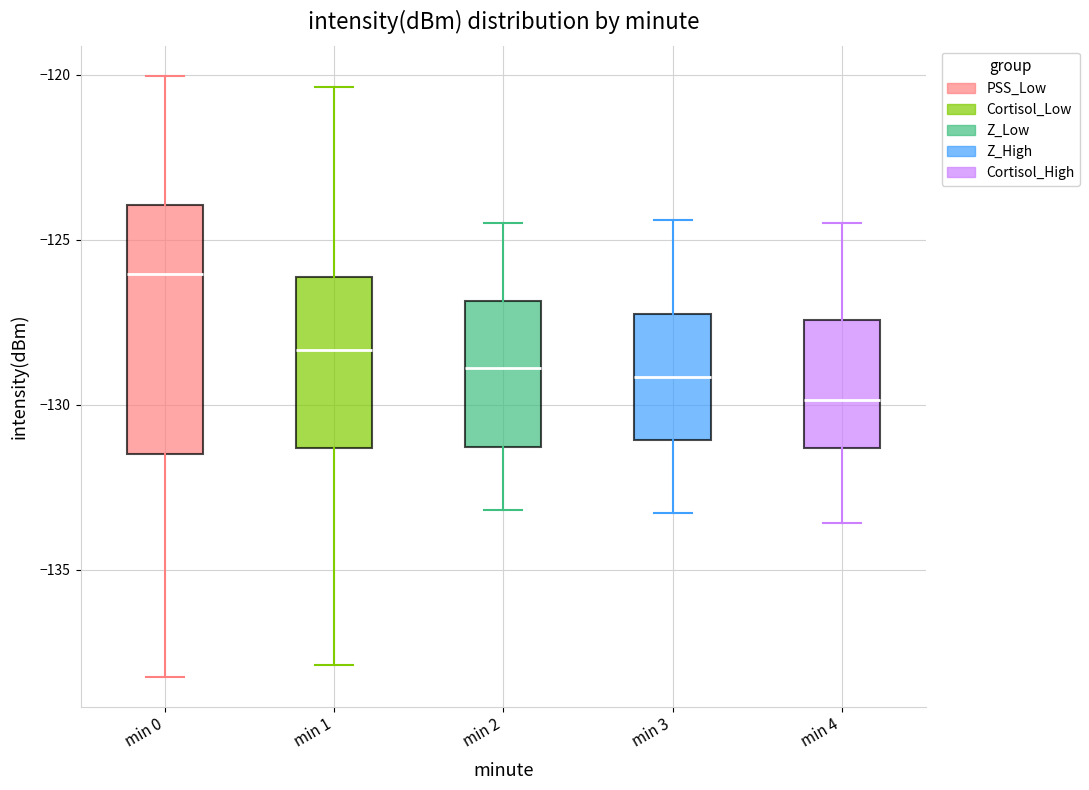

Reading left to right, read every box against the y-axis: the position of its median line, the range the box covers, and the ends of its whiskers. The values are not printed on the chart, so give them approximately, as read against the axis.

min 0: median -126.0, box -131.5 to -124.0, whiskers -138.0 to -120.0
min 1: median -128.5, box -131.5 to -126.0, whiskers -138.0 to -120.5
min 2: median -129.0, box -131.5 to -127.0, whiskers -133.0 to -124.5
min 3: median -129.0, box -131.0 to -127.0, whiskers -133.5 to -124.5
min 4: median -130.0, box -131.5 to -127.5, whiskers -133.5 to -124.5